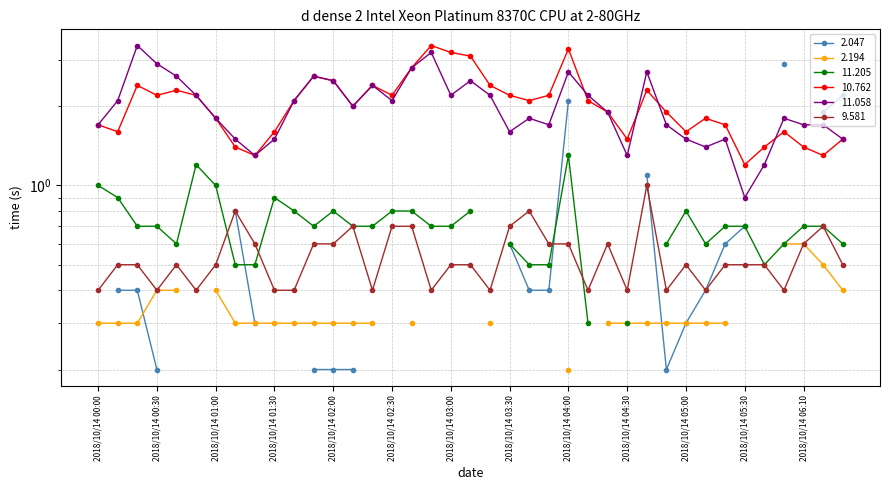

Which series changed the most between 2018/10/14 03:00 and 2018/10/14 04:30?

10.762